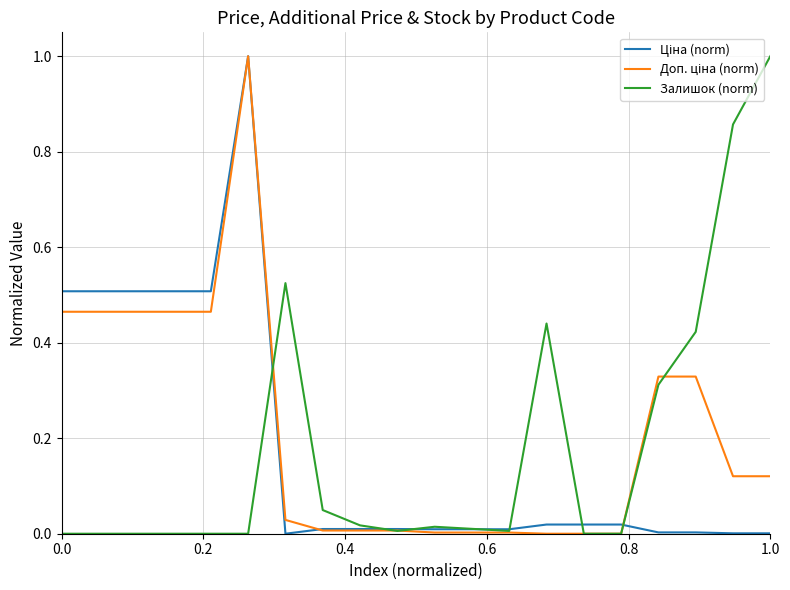

What is the maximum value shown in the chart?

1.0